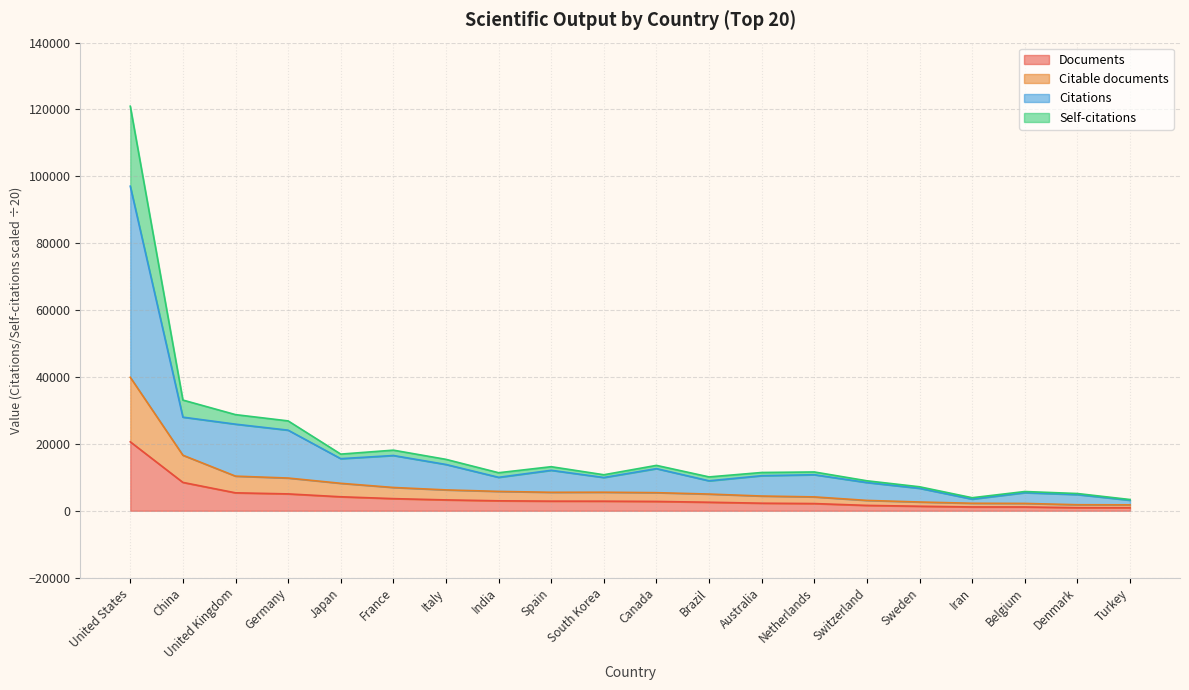

At which category is the sum across all series the highest?

United States